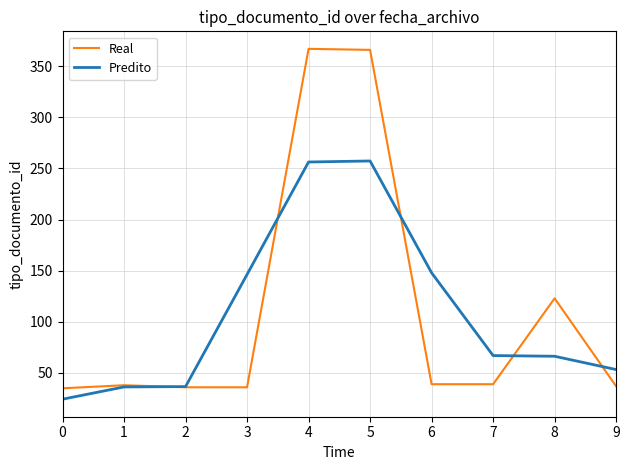

How many lines are shown in the chart?

2